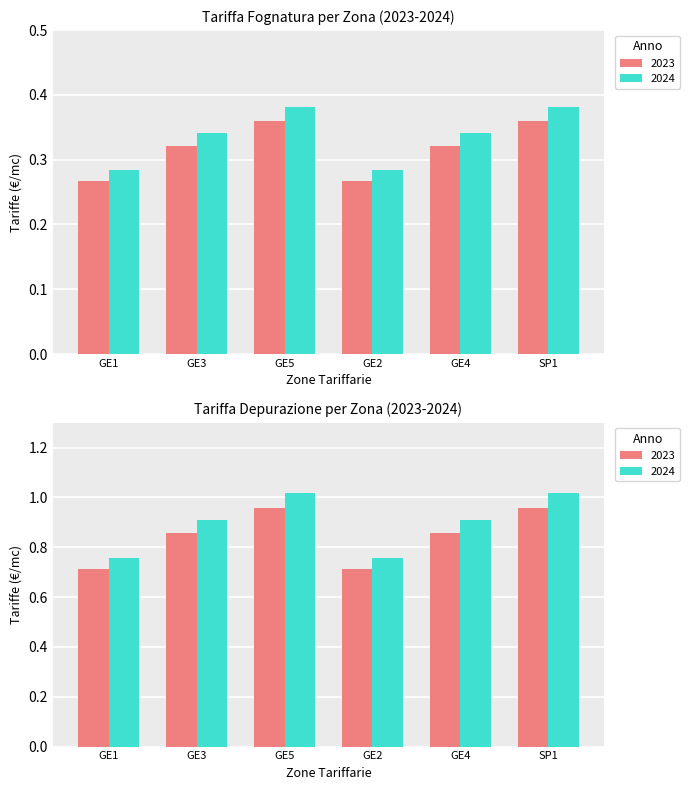

What is the label of the 4th bar from the left?

GE2